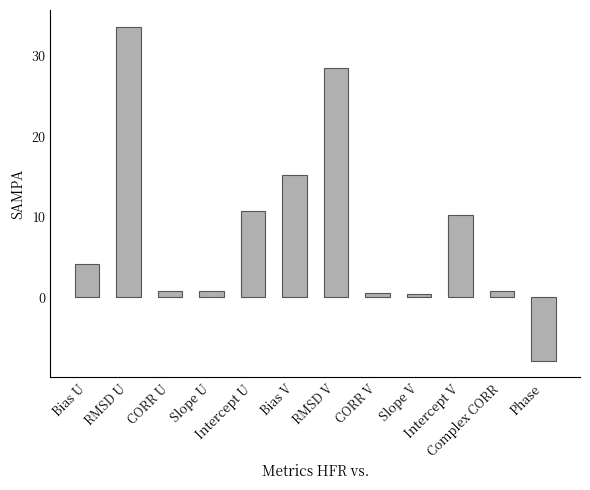

What is the value of the 1st bar from the left?

4.2